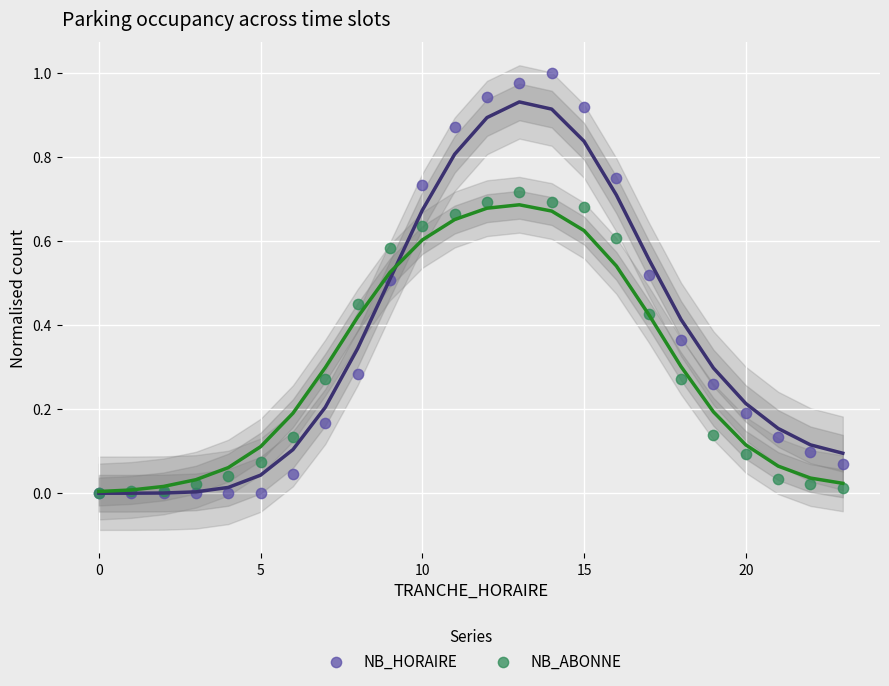

What are all the series names shown in the legend?

NB_HORAIRE, NB_ABONNE